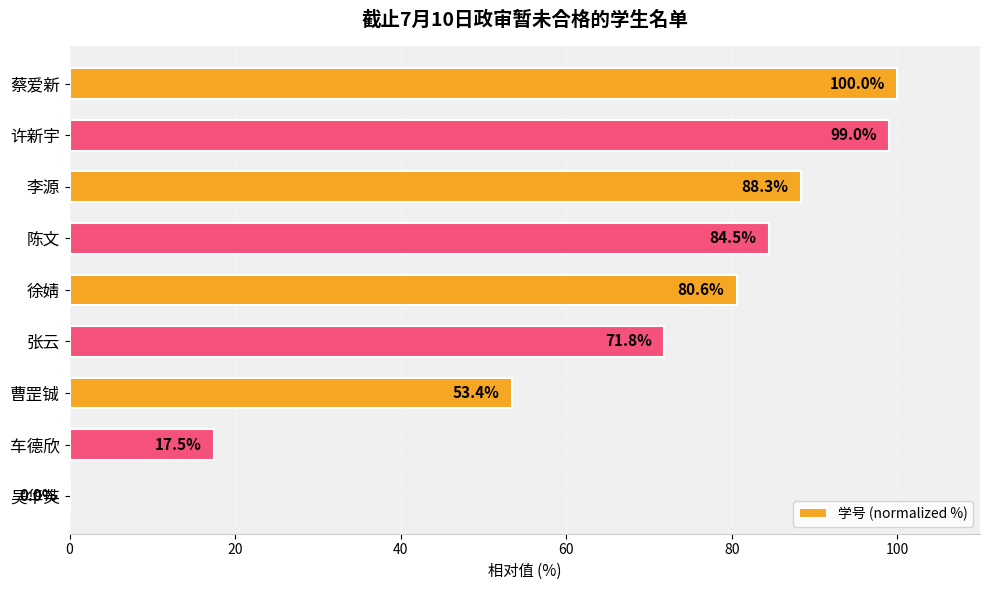

What is the average value?

66.1